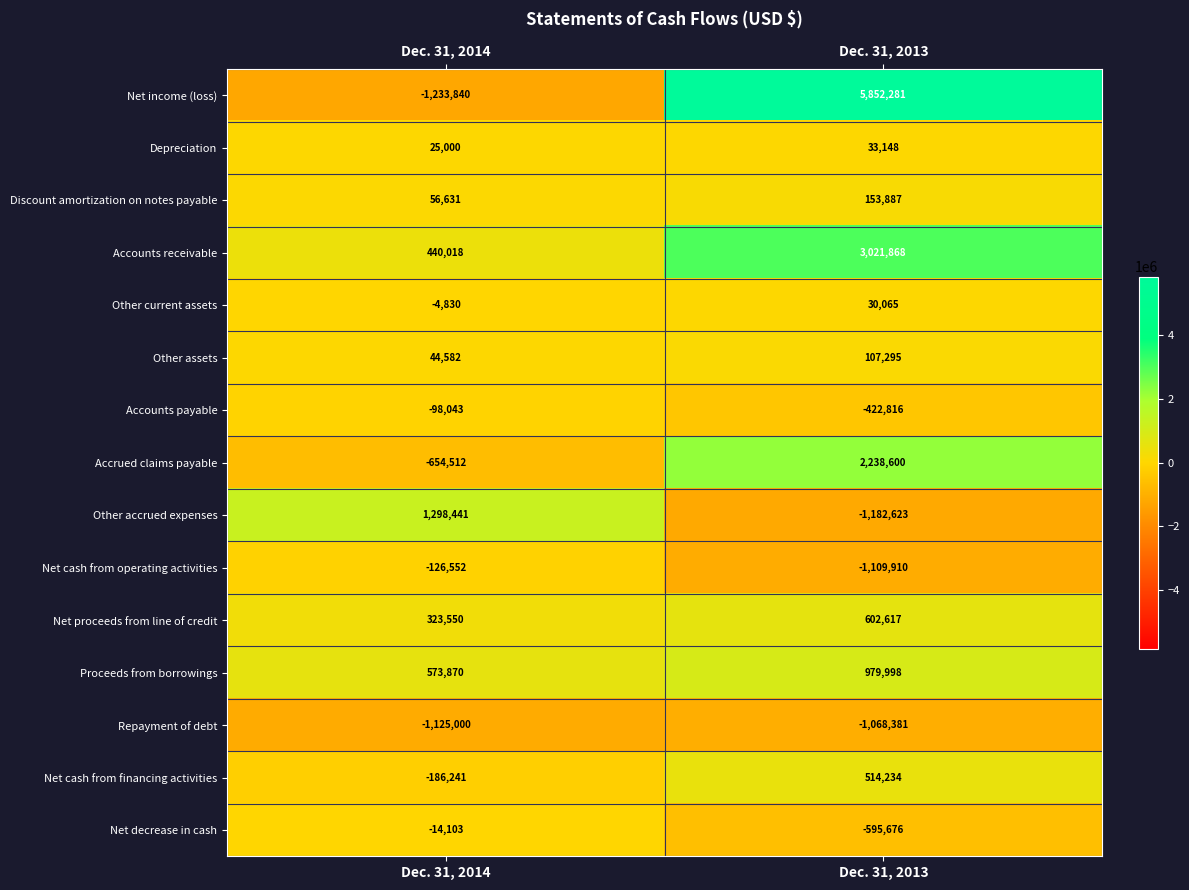

Read the Net cash from financing activities value at Dec. 31, 2014, to the nearest 10.

-186240